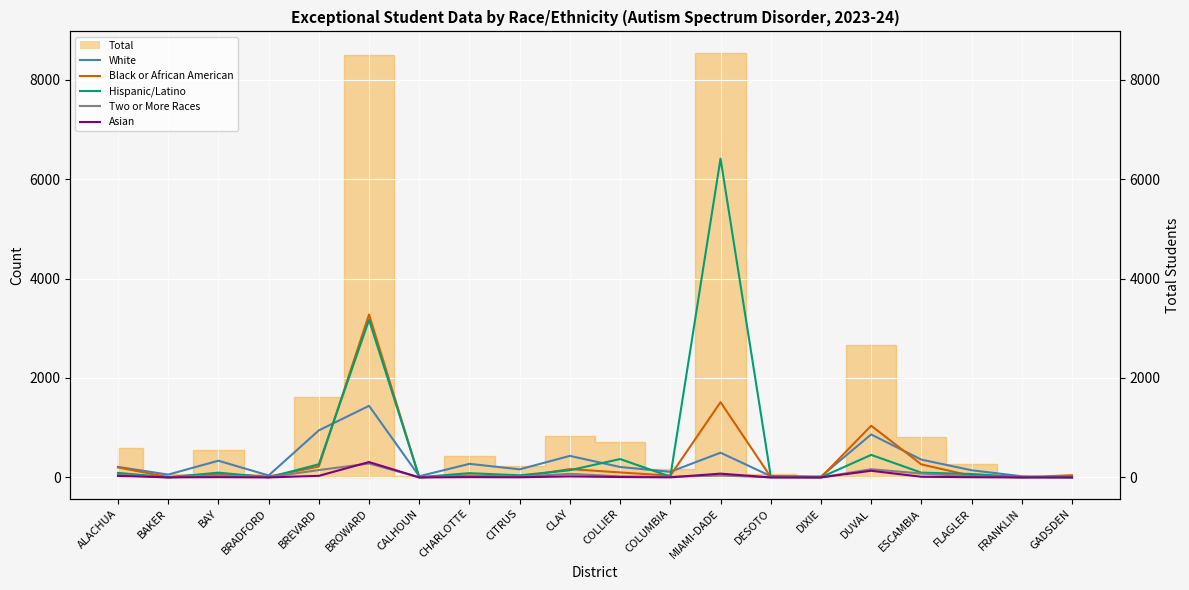

Rank the series at FLAGLER from highest to lowest value.

White, Hispanic/Latino, Black or African American, Two or More Races, Asian